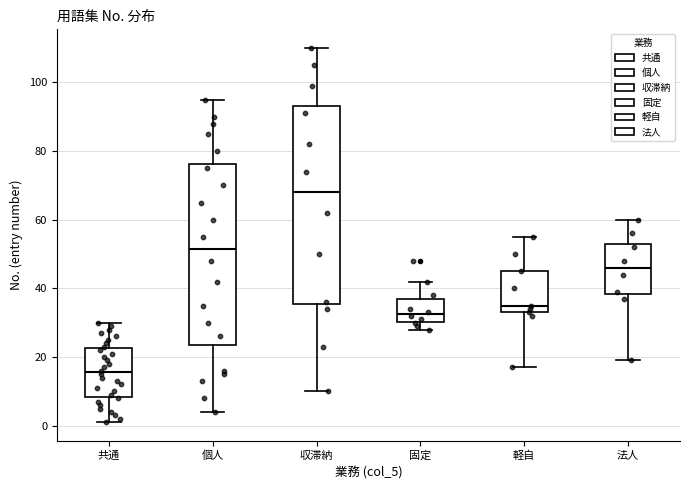

Reading left to right, transcribe this box plot: for each box, give where its median line is, the range the box spans, and where its two whiskers end, as read against the y-axis. The values are not printed on the chart, so give them approximately, as read against the axis.

共通: median 16, box 8 to 22, whiskers 2 to 30
個人: median 52, box 24 to 76, whiskers 4 to 96
収滞納: median 68, box 36 to 94, whiskers 10 to 110
固定: median 32, box 30 to 38, whiskers 28 to 42
軽自: median 36, box 34 to 46, whiskers 18 to 56
法人: median 46, box 38 to 54, whiskers 20 to 60